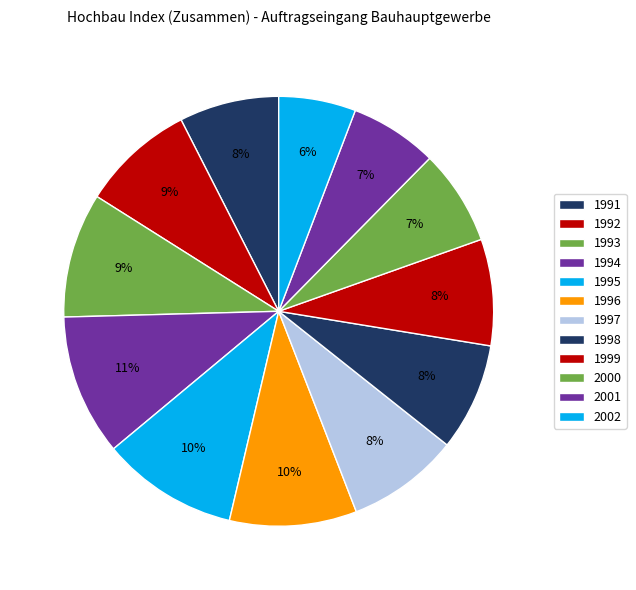

Which slice is the smallest?

2002